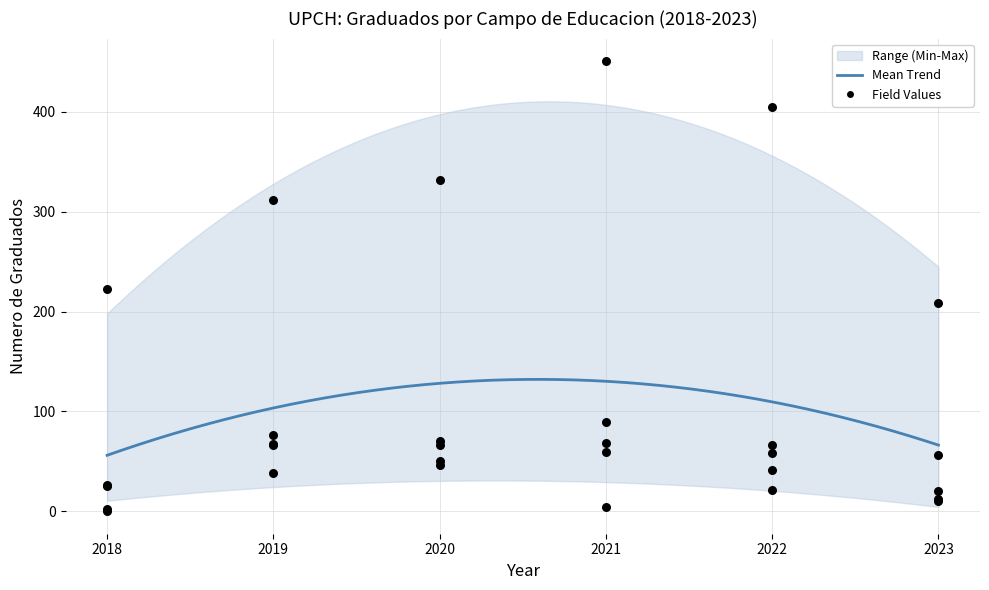

Is the value of EDUCACION at 2021 greater than the value of CIENCIAS NATURALES at 2022?

No